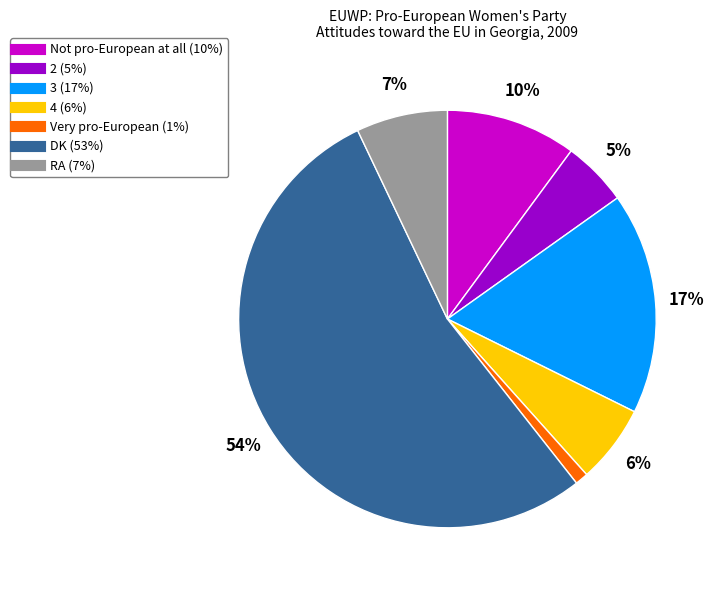

What percentage is the RA slice, to the nearest percent?

7%